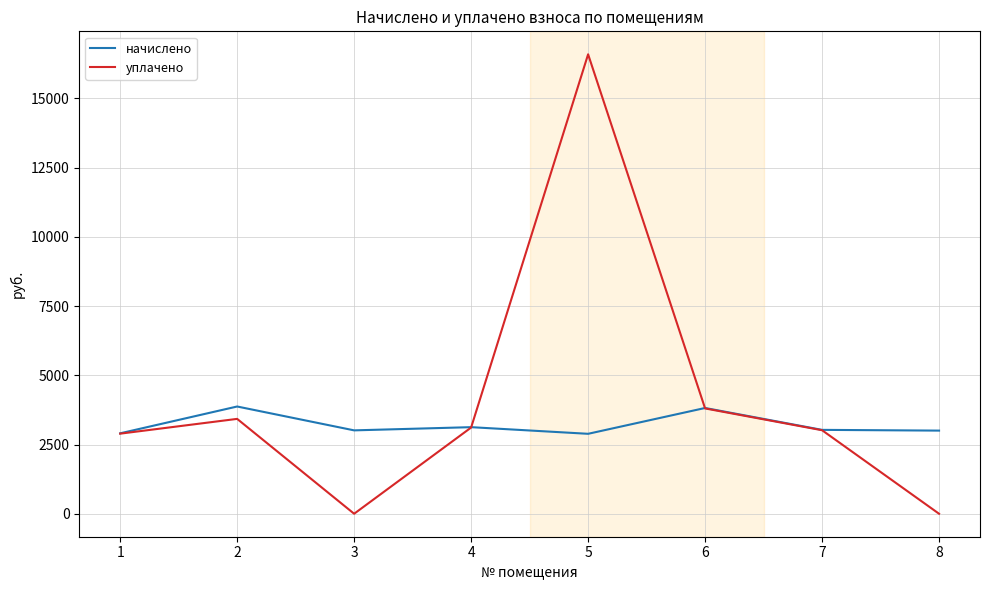

Is the value of начислено at 7 greater than the value of уплачено at 8?

Yes